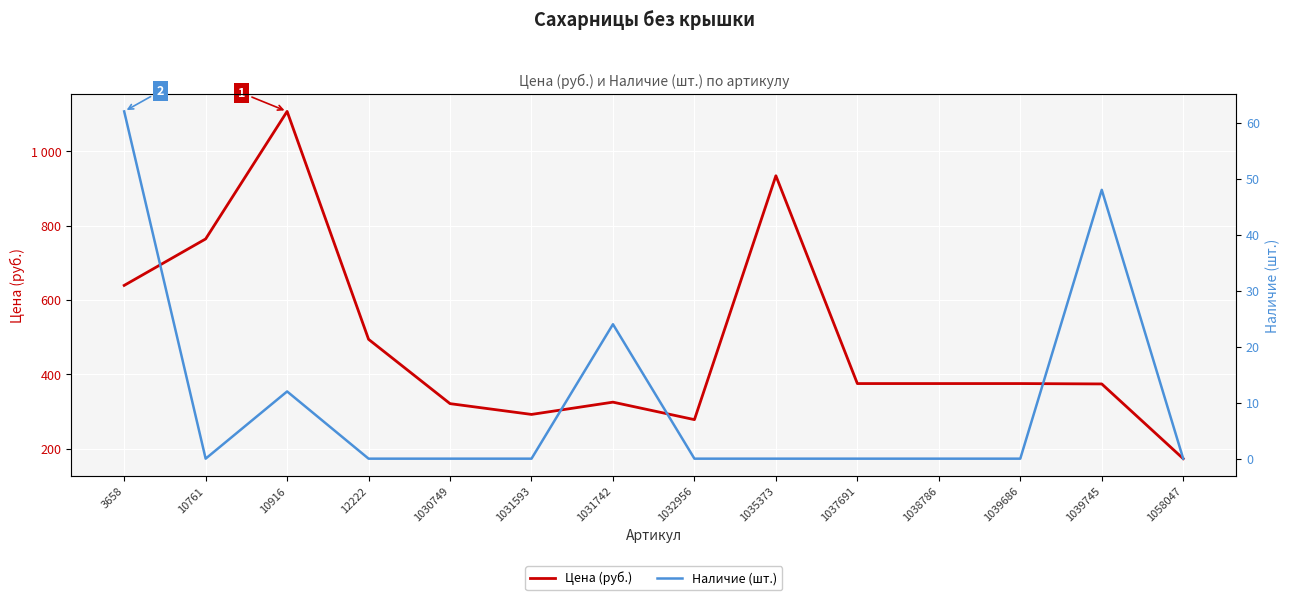

Read the Цена (руб.) value at 1032956, to the nearest 50.

300